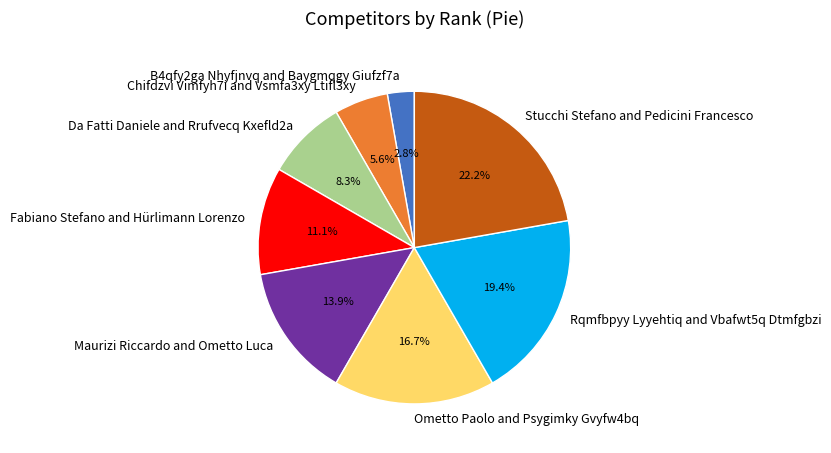

To the nearest percent, what is the difference between the Fabiano Stefano and Hürlimann Lorenzo and Maurizi Riccardo and Ometto Luca slice percentages?

3%